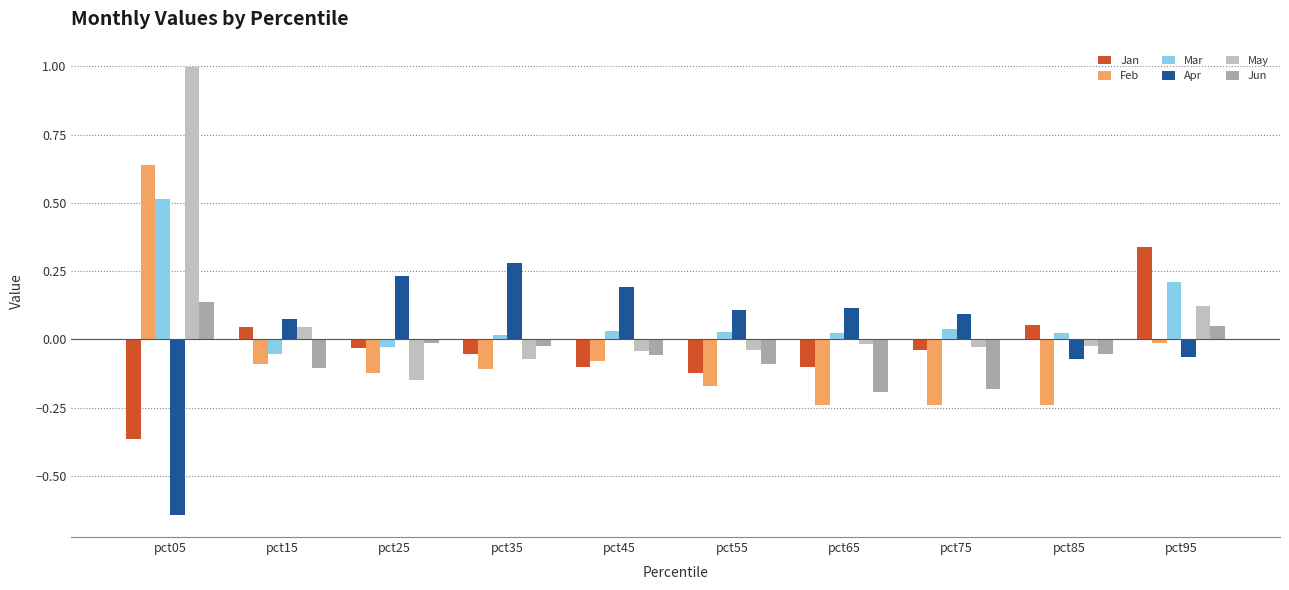

What is the greatest value displayed?

1.0